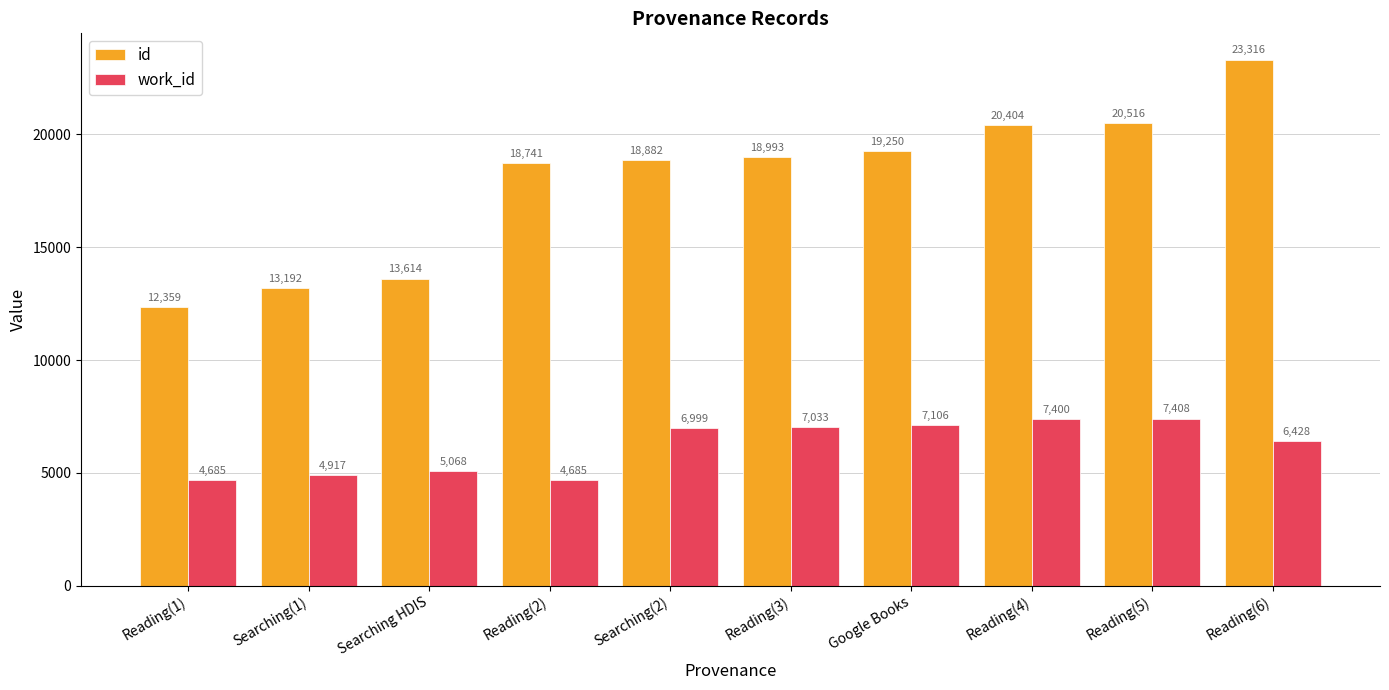

At which category is the sum across all series the highest?

Reading(6)